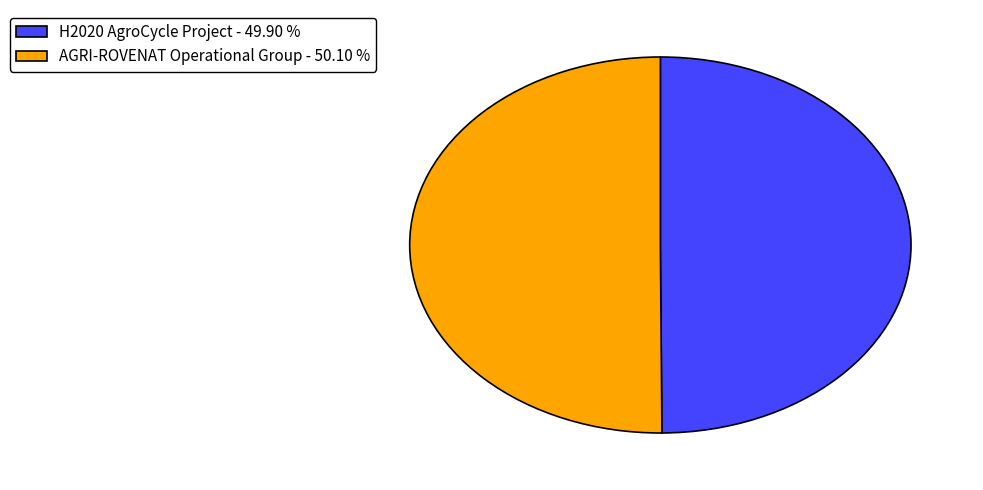

Count the number of slices in the pie.

2